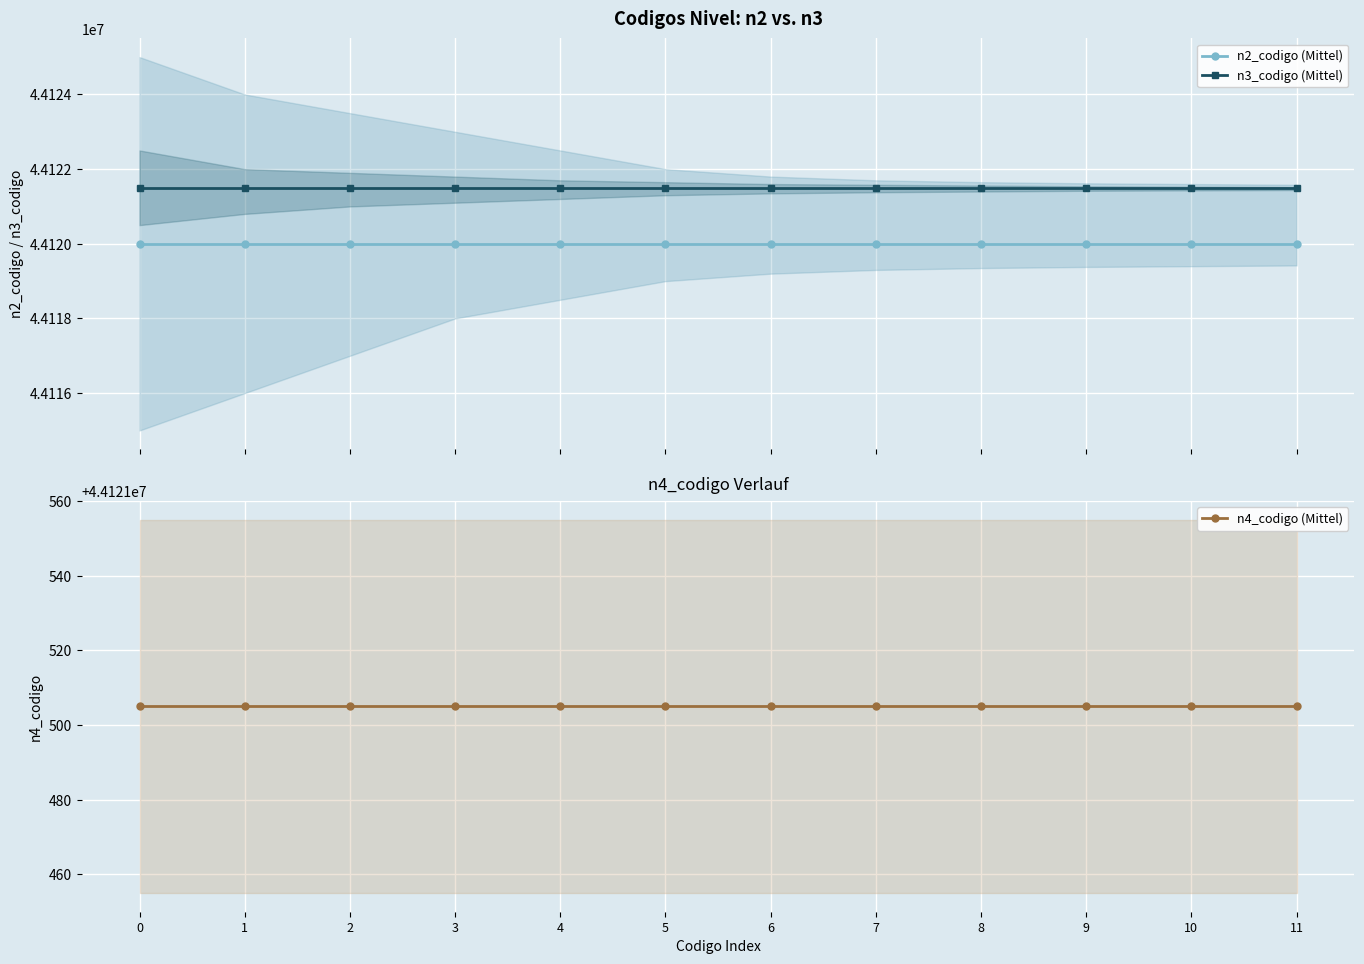

What is the lowest value of the n3_codigo (Mittel) series?

44121500